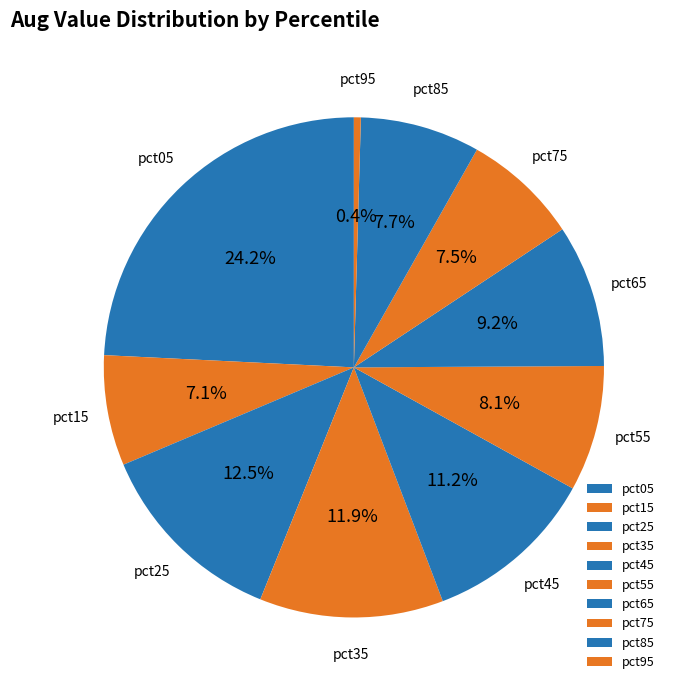

Which has a higher value, pct85 or pct65?

pct65